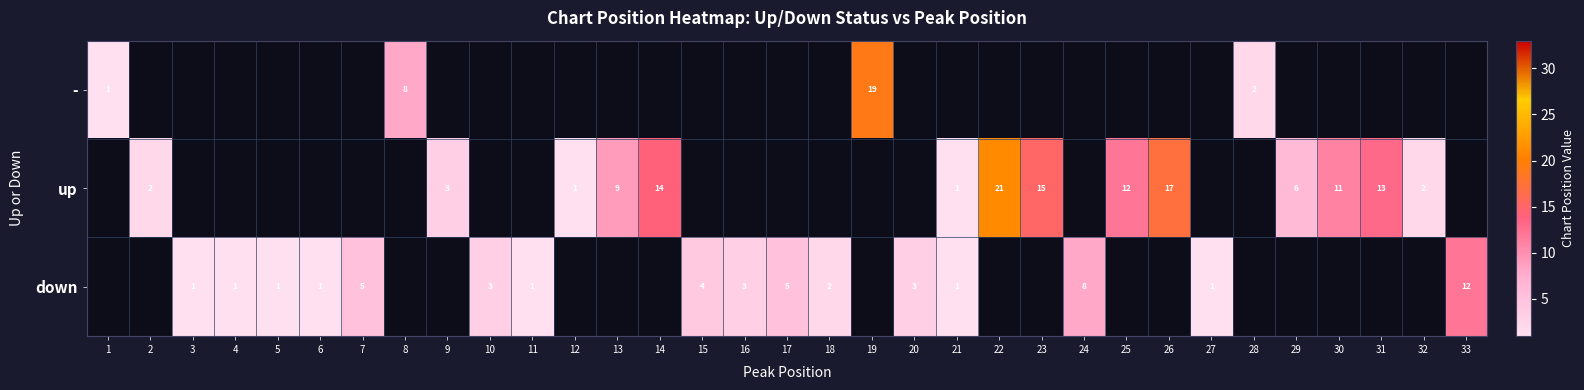

The down series shows 2 at 5. True or false?

False